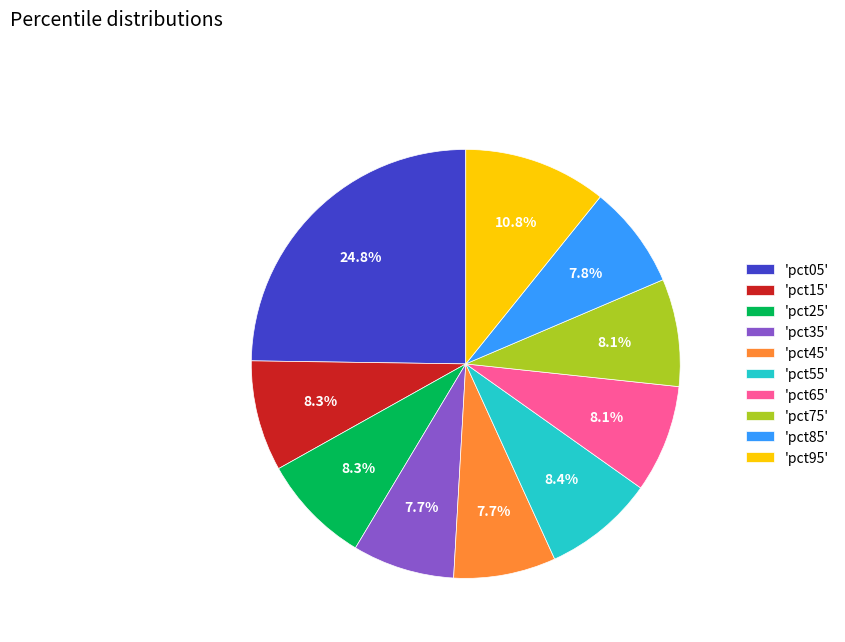

Which slice is the largest?

'pct05'